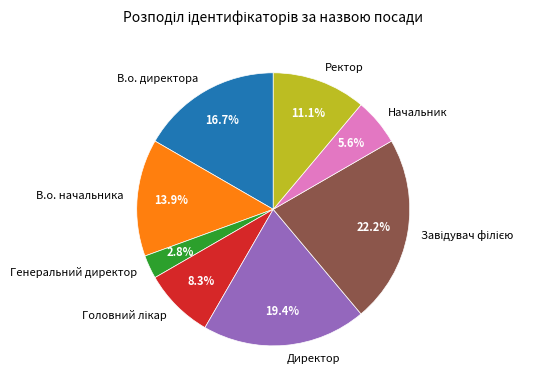

How much of the chart is everything except Генеральний директор?

97.2%